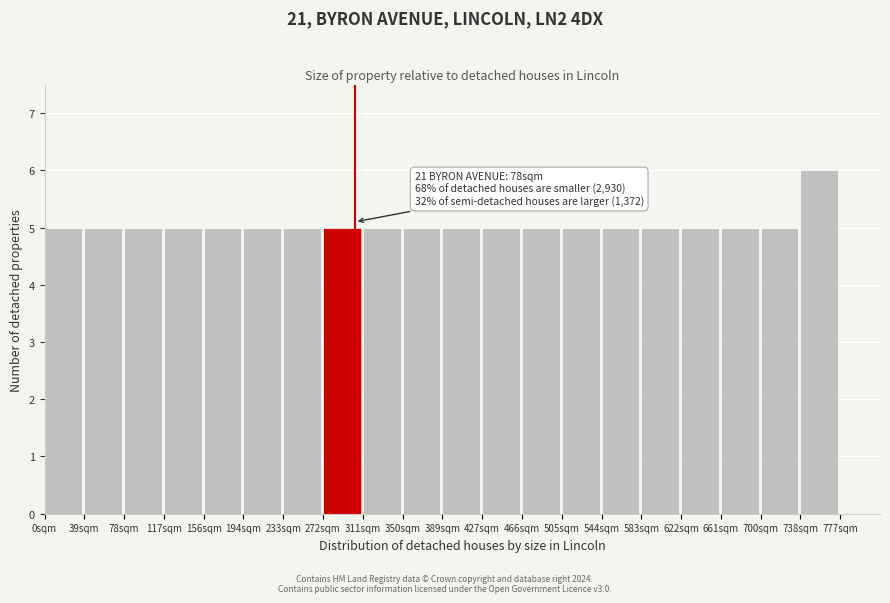

Reading left to right, extract all data points from this chart.

0sqm=5	39sqm=5	78sqm=5	117sqm=5	156sqm=5	194sqm=5	233sqm=5	272sqm=5	311sqm=5	350sqm=5	389sqm=5	427sqm=5	466sqm=5	505sqm=5	544sqm=5	583sqm=5	622sqm=5	661sqm=5	700sqm=5	738sqm=6